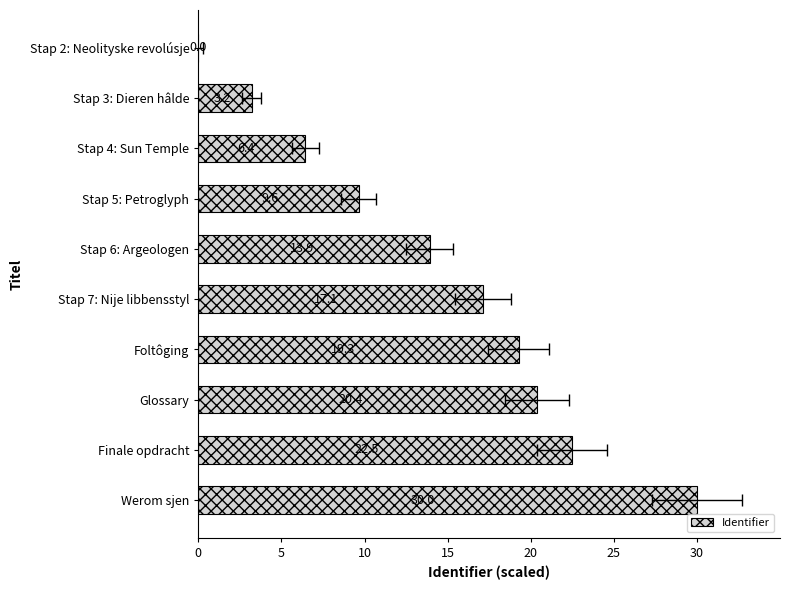

What is the difference between the second highest and minimum values?

22.5